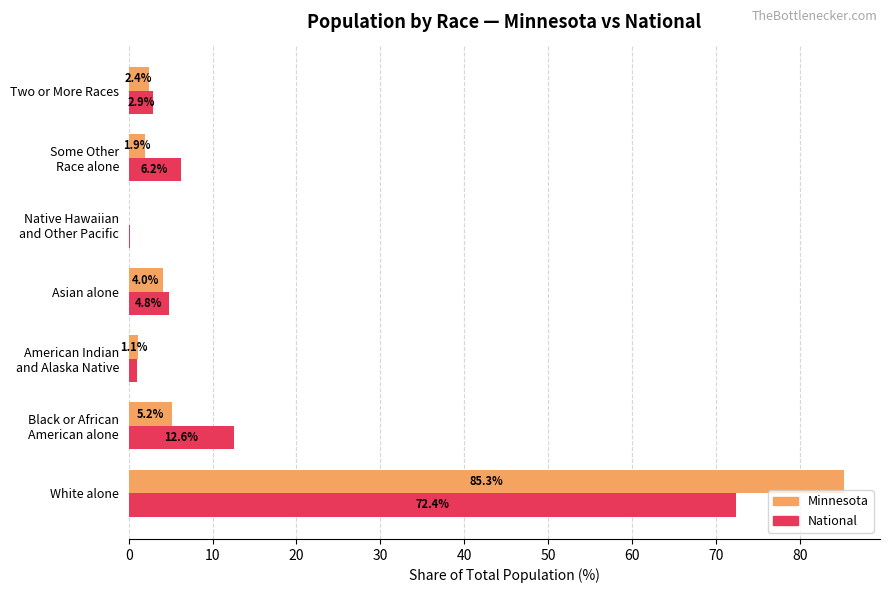

What is the sum of all National values?

100.0